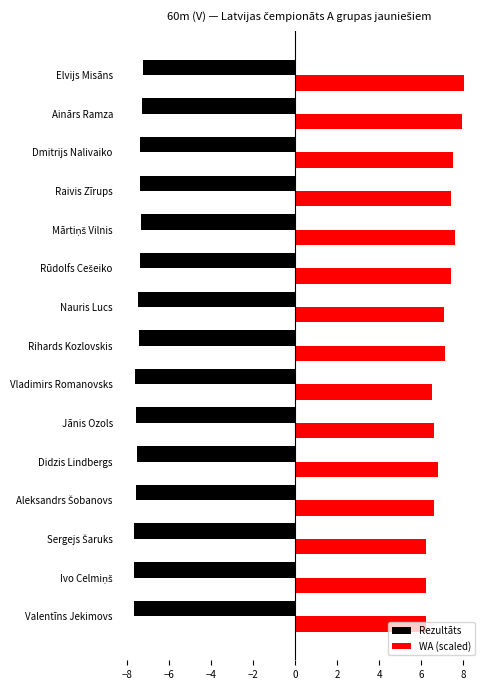

What is the approximate value of Rezultāts at Valentīns Jekimovs?

-7.7